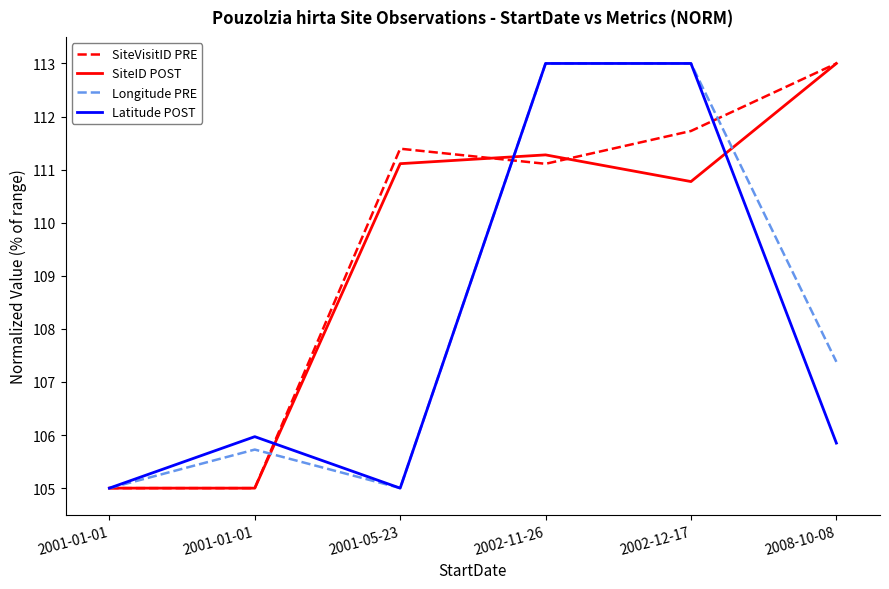

Is this an area chart (filled region under the line)?

No